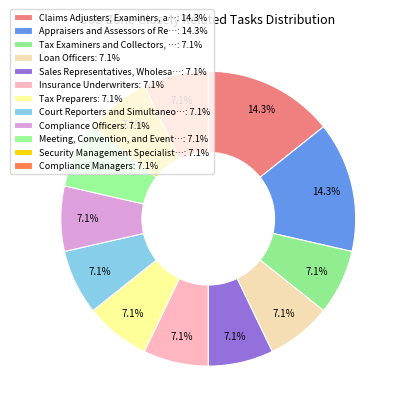

What is the largest slice in the pie chart?

Claims Adjusters, Examiners, and Investigators